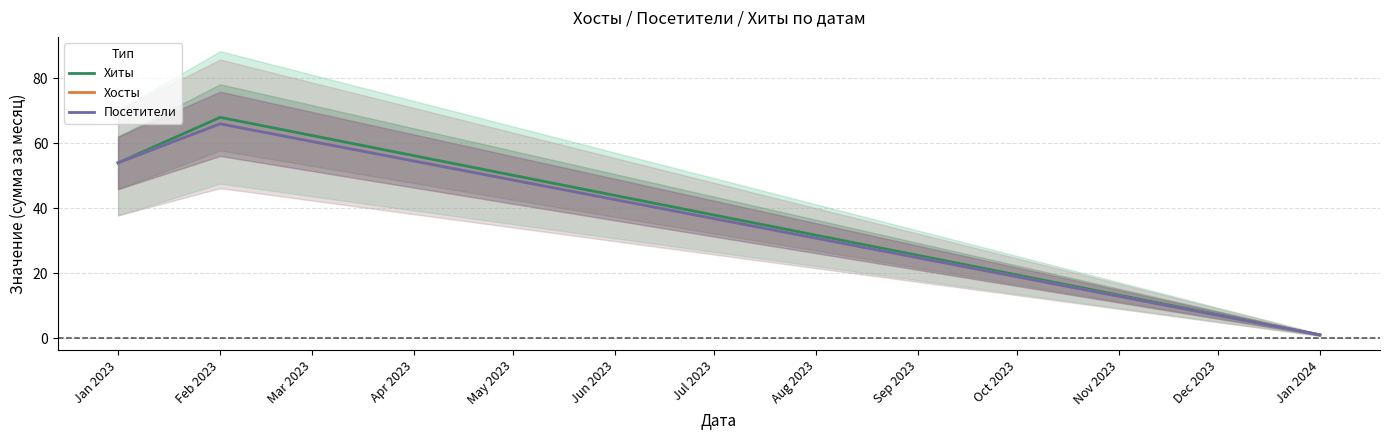

What is the difference between the maximum and second lowest values in the Хосты series?

12